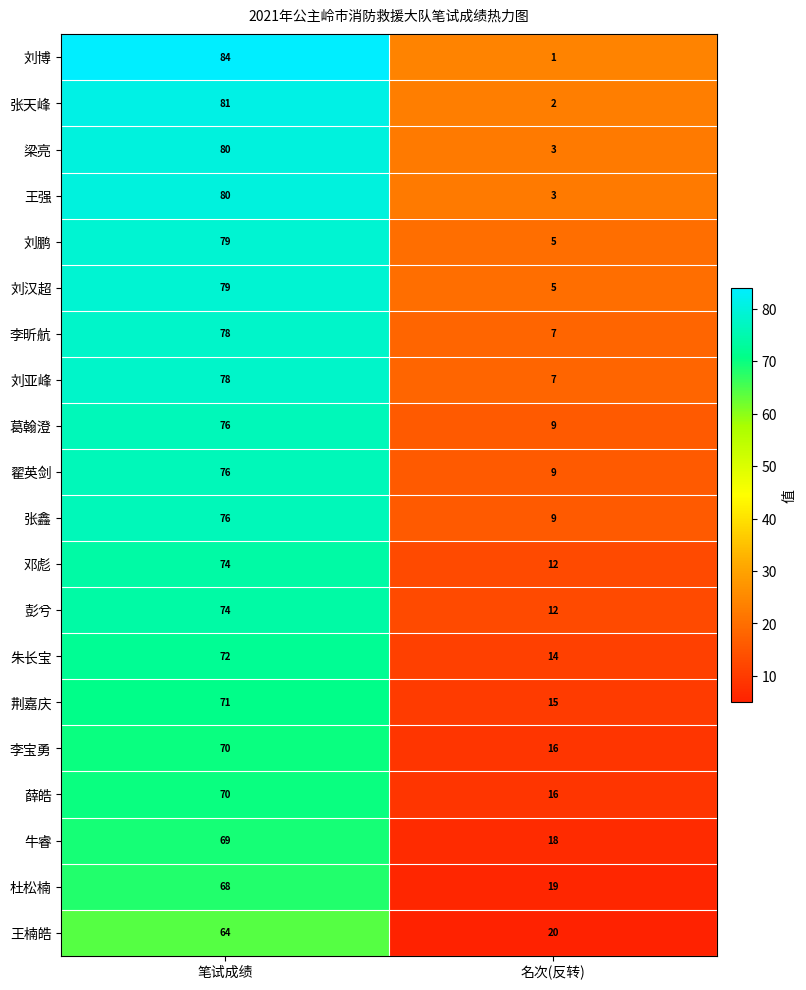

Which label corresponds to the largest value in the chart?

笔试成绩